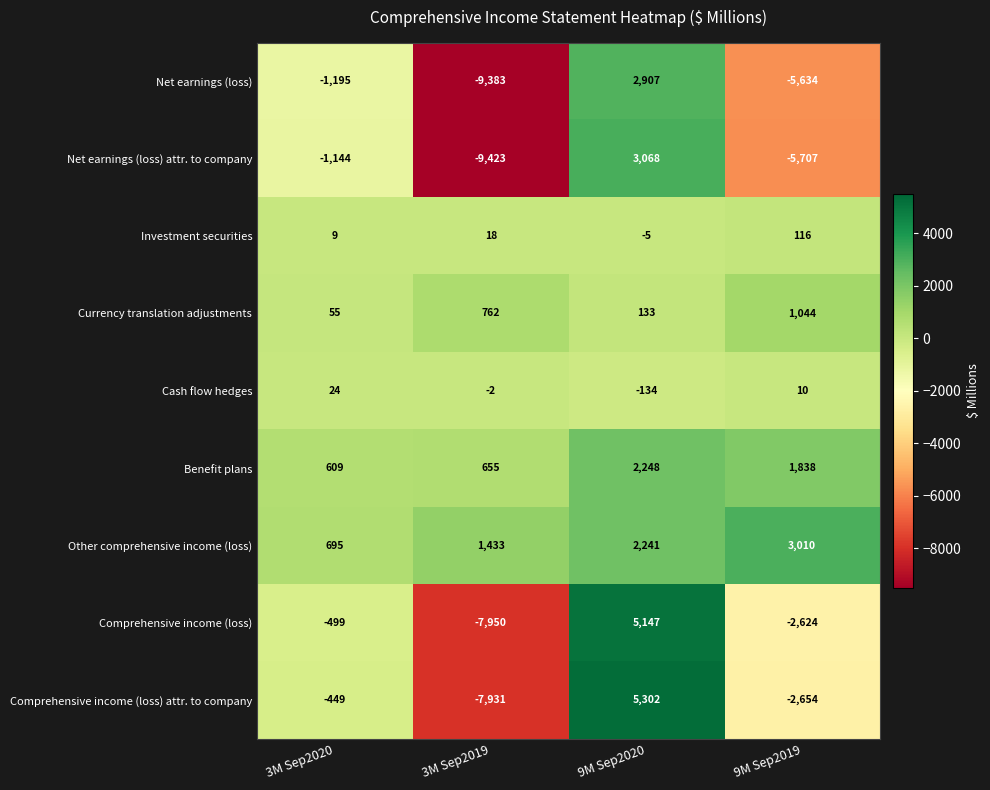

Which label corresponds to the smallest value in the chart?

3M Sep2019